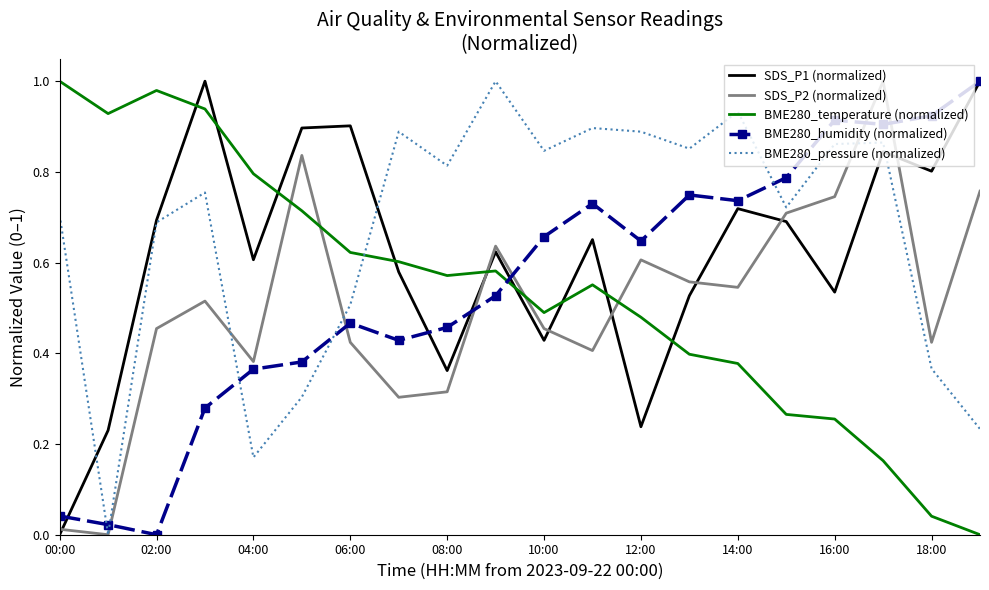

Which series ends up on top after the final intersection of SDS_P1 (normalized) and SDS_P2 (normalized)?

SDS_P1 (normalized)